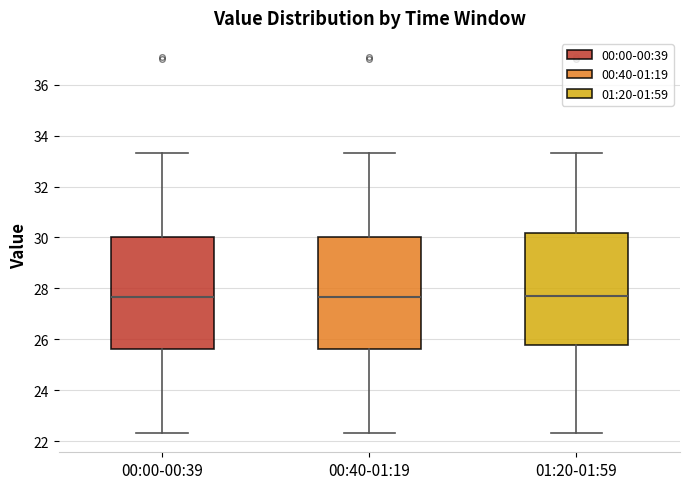

Reading left to right, transcribe this box plot: for each box, give where its median line is, the range the box spans, and where its two whiskers end, as read against the y-axis. The values are not printed on the chart, so give them approximately, as read against the axis.

00:00-00:39: median 27.6, box 25.6 to 30.0, whiskers 22.4 to 33.4
00:40-01:19: median 27.6, box 25.6 to 30.0, whiskers 22.4 to 33.4
01:20-01:59: median 27.8, box 25.8 to 30.2, whiskers 22.4 to 33.4